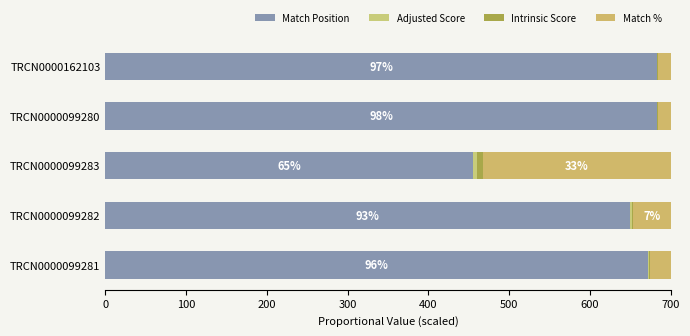

How many data points does each series have?

5